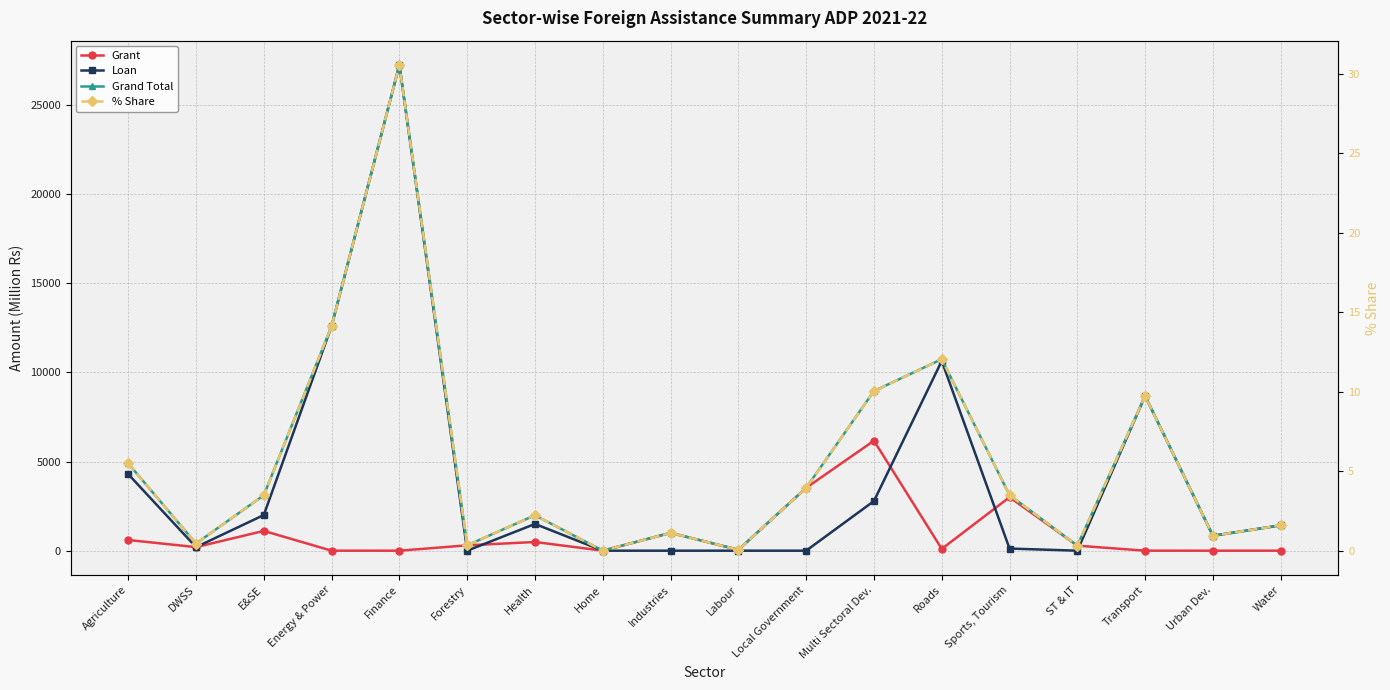

At which category is the sum across all series the highest?

Finance